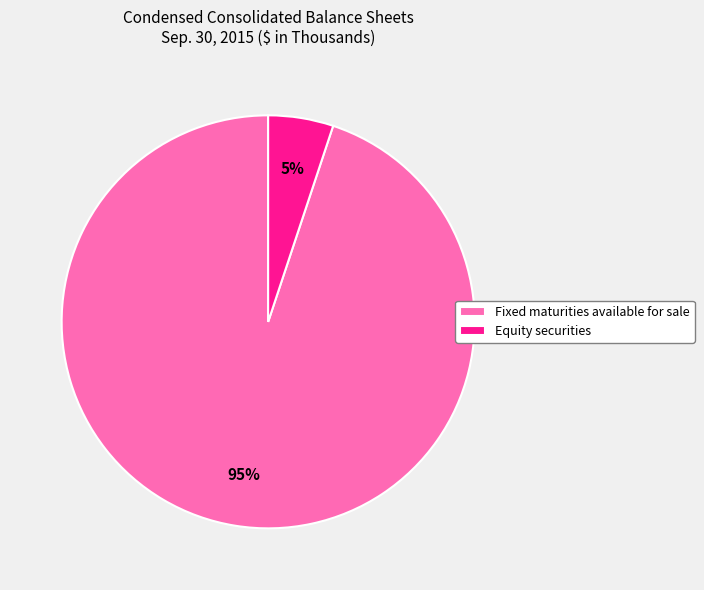

To the nearest percent, what percentage of the pie is Equity securities?

5%